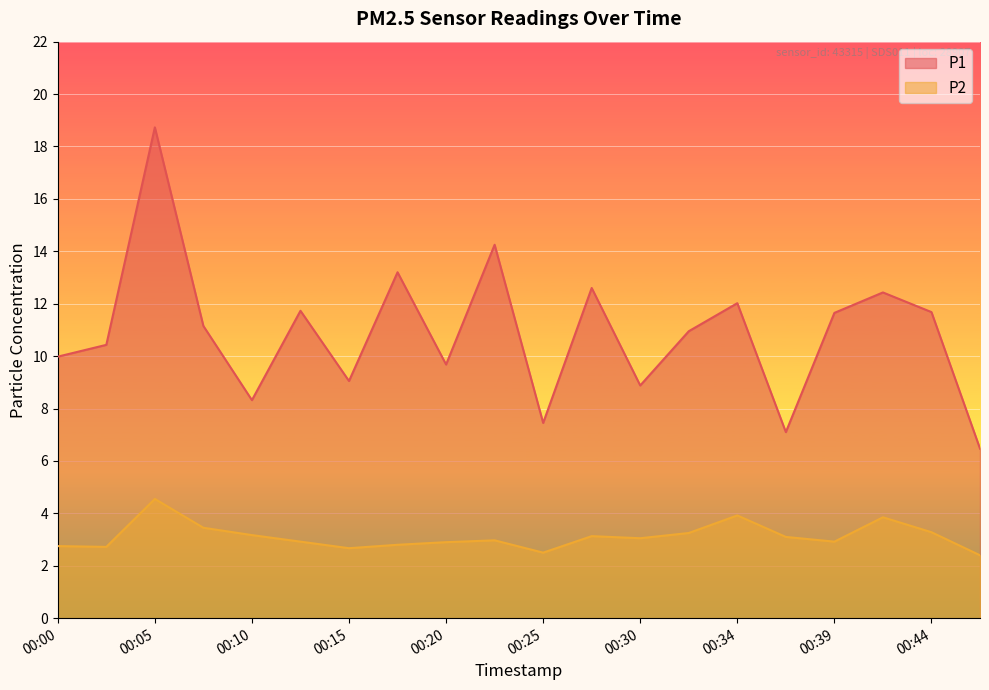

Which category has the highest value in the P1 series?

00:05